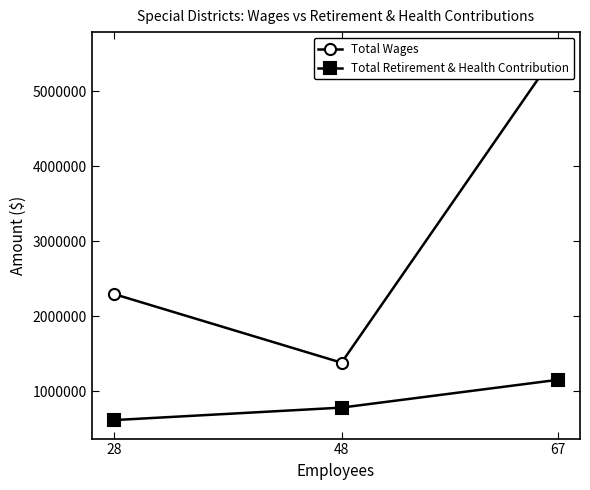

Rank the series at 67 from highest to lowest value.

Total Wages, Total Retirement & Health Contribution